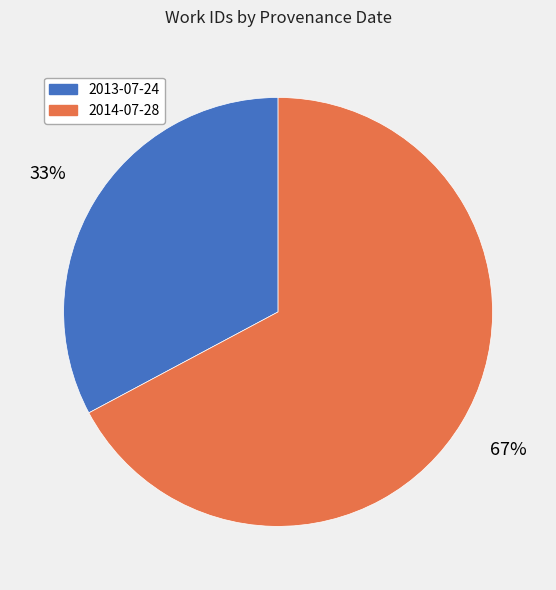

What percentage is the 2013-07-24 slice, to the nearest percent?

33%